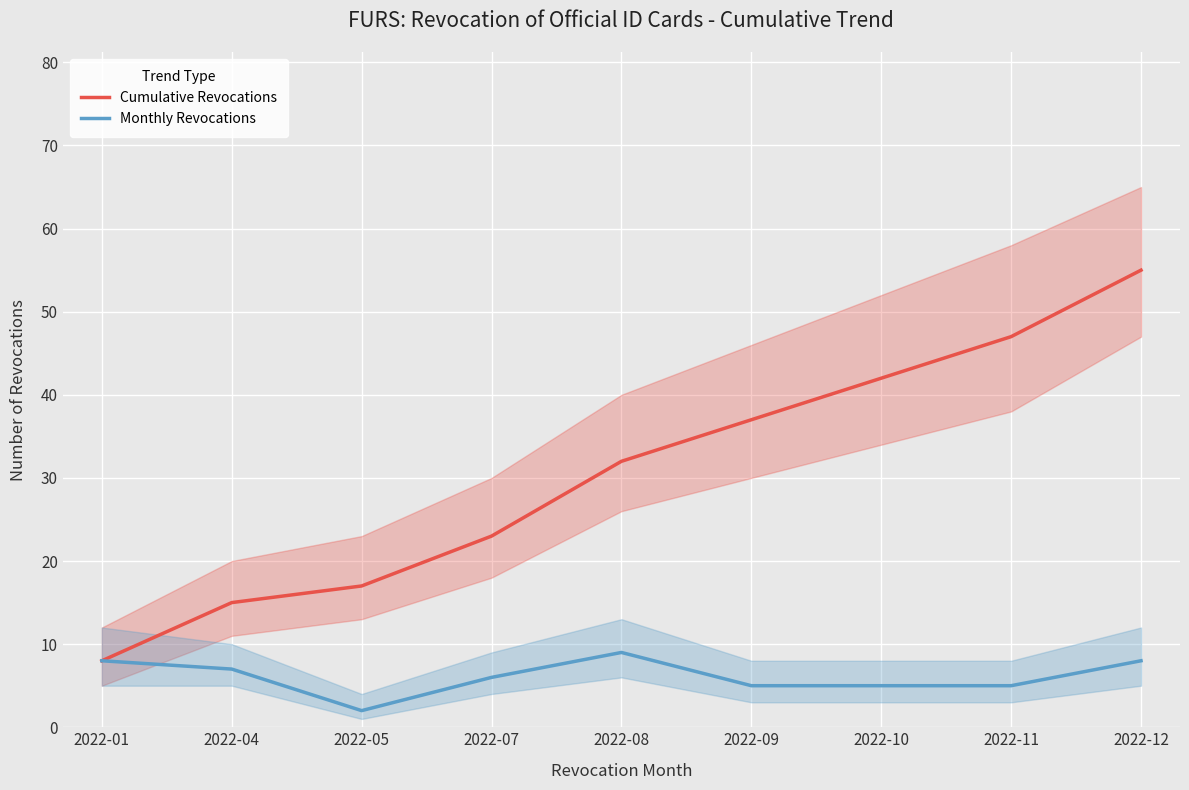

True or false: Monthly Revocations and Cumulative Revocations cross at least once.

False